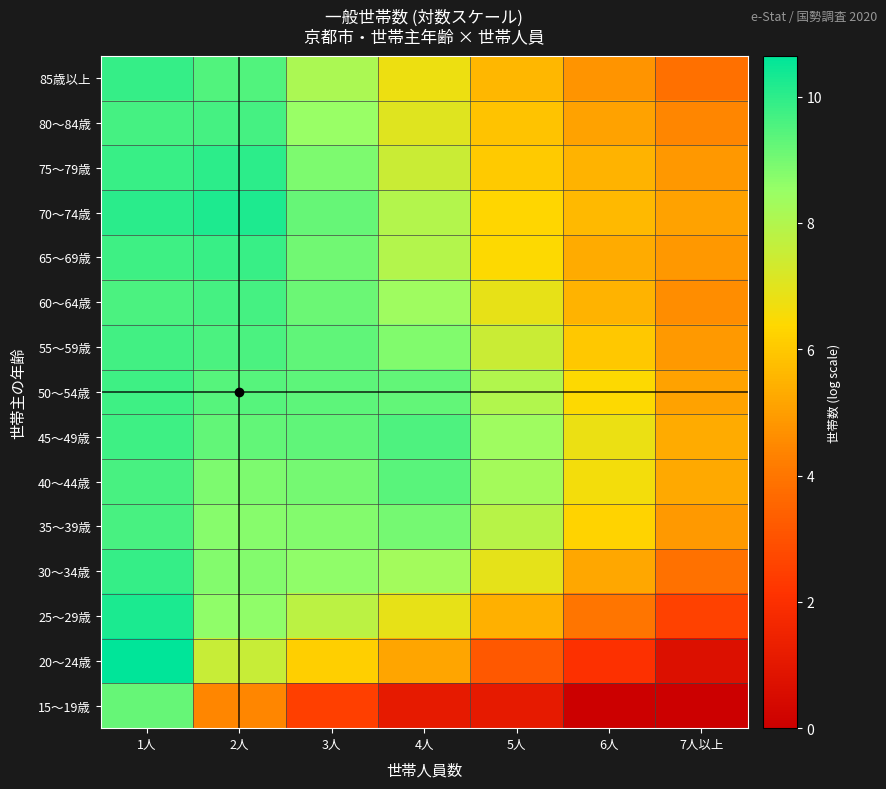

Reading left to right, list all the values displayed in this chart.

15～19歳: 1人=9.2	2人=4.4	3人=2.5	4人=1.1	5人=1.1	6人=0.0	7人以上=0.0
20～24歳: 1人=10.6	2人=7.6	3人=6.2	4人=5.2	5人=3.2	6人=2.1	7人以上=0.7
25～29歳: 1人=10.2	2人=8.6	3人=7.8	4人=6.9	5人=5.4	6人=4.0	7人以上=2.6
30～34歳: 1人=9.9	2人=8.8	3人=8.6	4人=8.3	5人=6.9	6人=5.2	7人以上=3.9
35～39歳: 1人=9.6	2人=8.7	3人=8.8	4人=9.0	5人=7.9	6人=6.3	7人以上=4.9
40～44歳: 1人=9.6	2人=8.9	3人=9.0	4人=9.4	5人=8.3	6人=6.6	7人以上=5.3
45～49歳: 1人=9.8	2人=9.3	3人=9.3	4人=9.5	5人=8.4	6人=6.8	7人以上=5.3
50～54歳: 1人=9.7	2人=9.4	3人=9.3	4人=9.3	5人=8.0	6人=6.4	7人以上=5.1
55～59歳: 1人=9.7	2人=9.6	3人=9.3	4人=8.9	5人=7.5	6人=6.0	7人以上=4.9
60～64歳: 1人=9.6	2人=9.7	3人=9.1	4人=8.4	5人=6.9	6人=5.5	7人以上=4.6
65～69歳: 1人=9.8	2人=9.9	3人=9.1	4人=7.9	5人=6.4	6人=5.3	7人以上=4.8
70～74歳: 1人=10.1	2人=10.2	3人=9.2	4人=7.9	5人=6.3	6人=5.6	7人以上=5.1
75～79歳: 1人=9.8	2人=10.0	3人=8.9	4人=7.5	5人=6.0	6人=5.5	7人以上=4.8
80～84歳: 1人=9.7	2人=9.7	3人=8.5	4人=7.0	5人=5.9	6人=5.1	7人以上=4.4
85歳以上: 1人=9.9	2人=9.5	3人=8.1	4人=6.8	5人=5.6	6人=4.8	7人以上=3.8